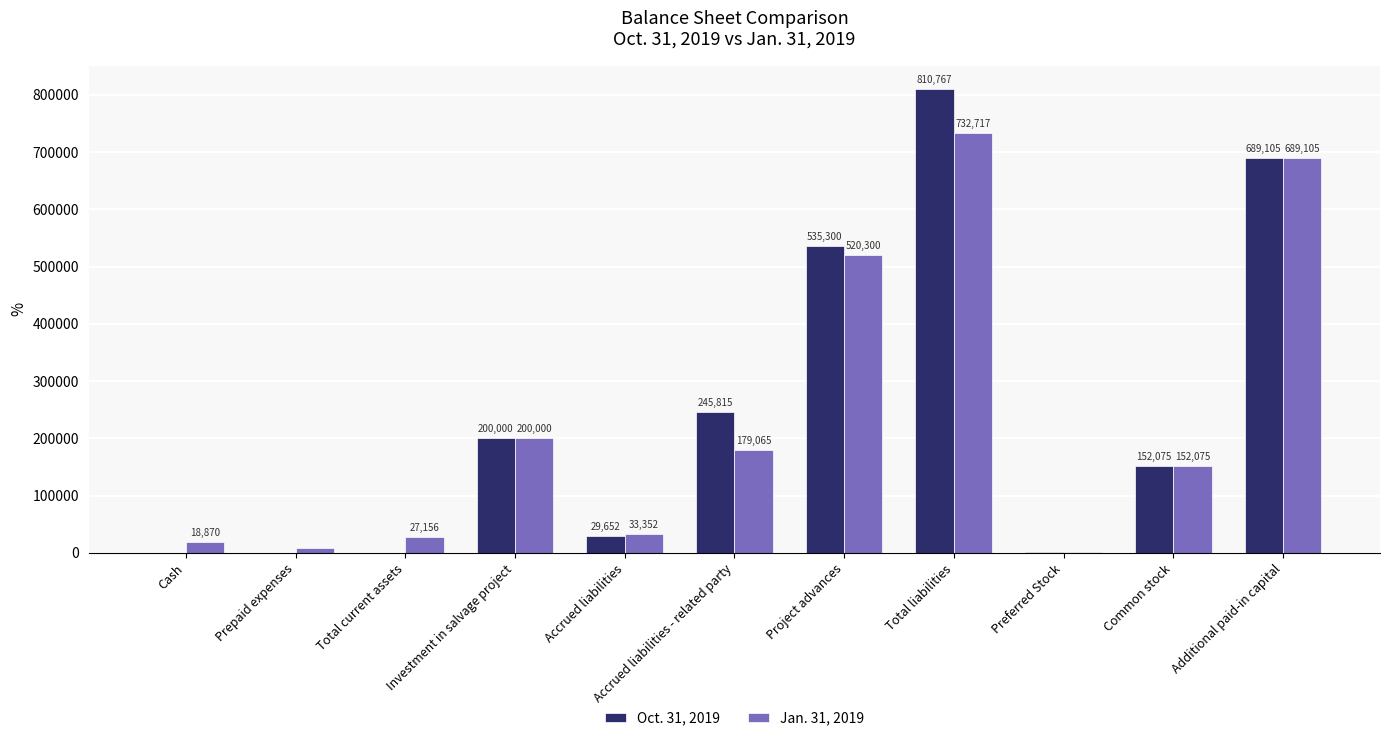

What are all the series names shown in the legend?

Oct. 31, 2019, Jan. 31, 2019